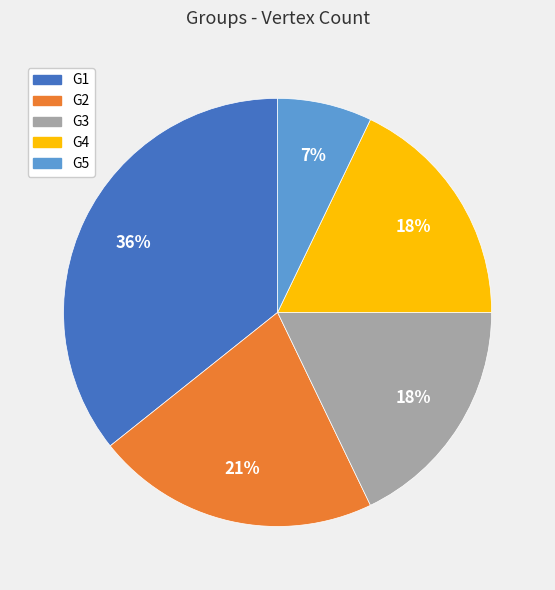

Which category has the smallest portion of the pie?

G5